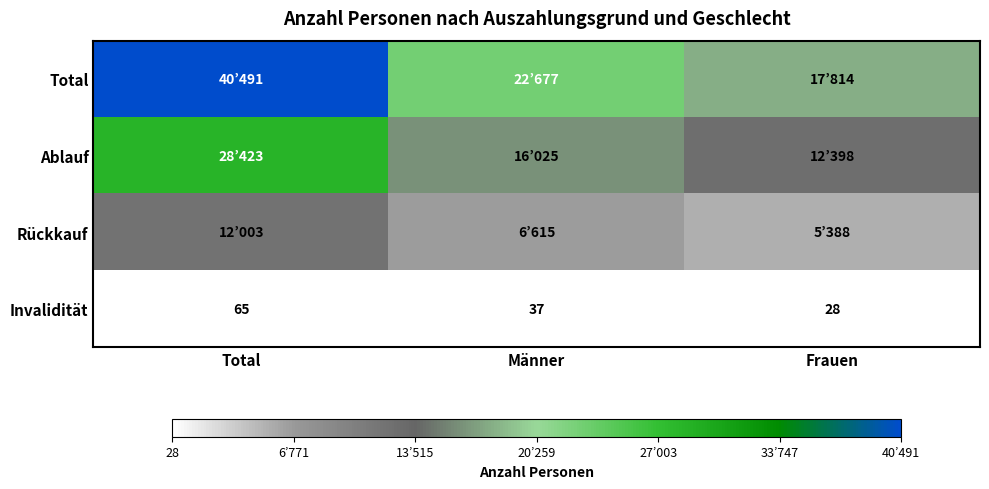

True or false: Invalidität has a value of 28 at Frauen.

True